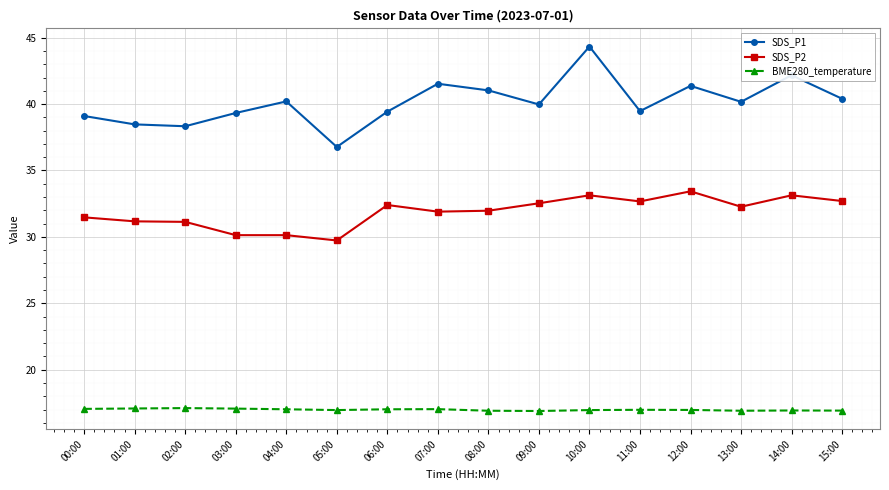

Rank the series by their average value, from highest to lowest.

SDS_P1, SDS_P2, BME280_temperature